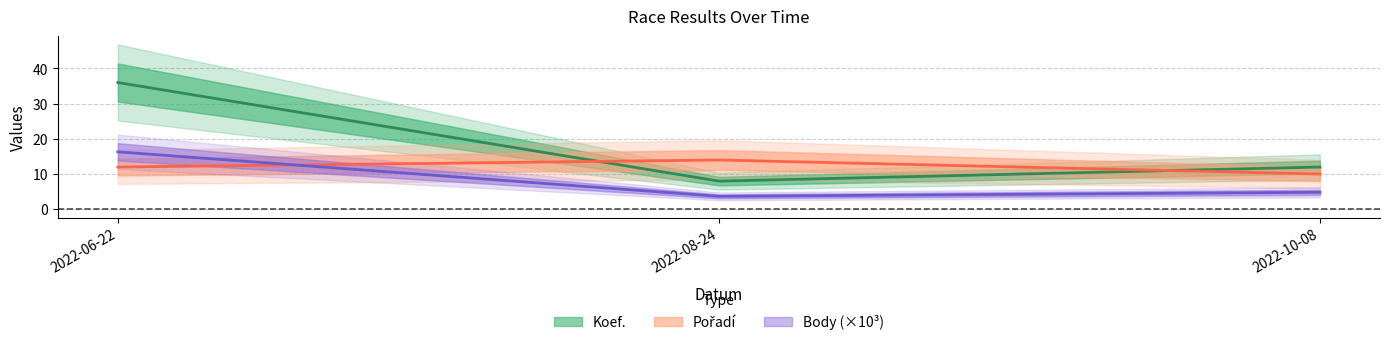

Is it true that Koef. equals 8.0 at 2022-08-24?

True